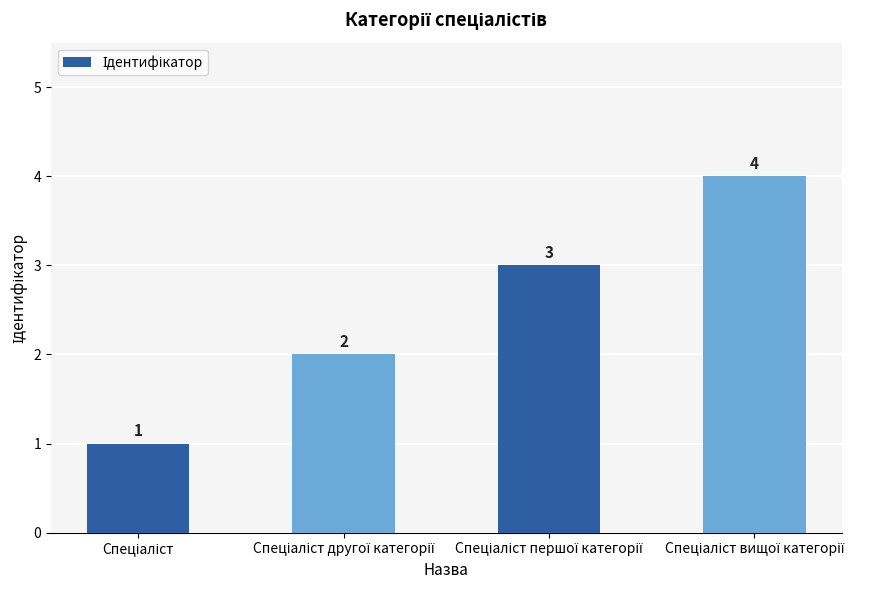

How many values are below 3?

2